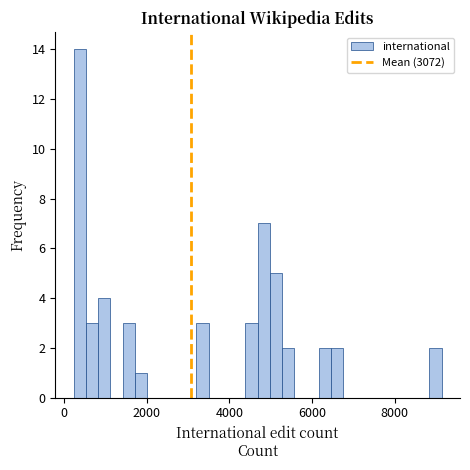

Around what value on the x-axis is the tallest bar? Give the approximate position of its centre, as read against the axis.

400